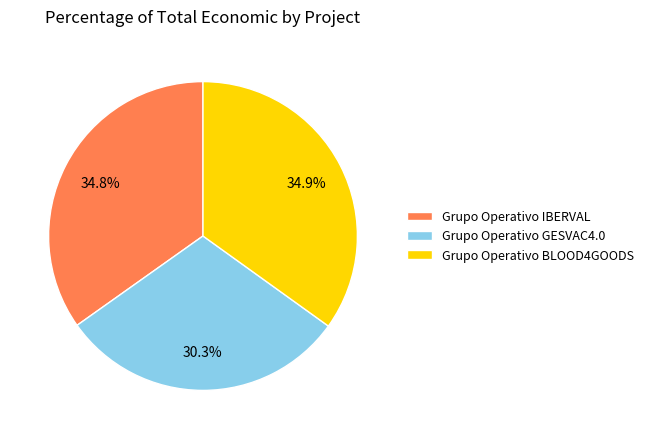

What percentage do Grupo Operativo IBERVAL and Grupo Operativo GESVAC4.0 together represent?

65.1%